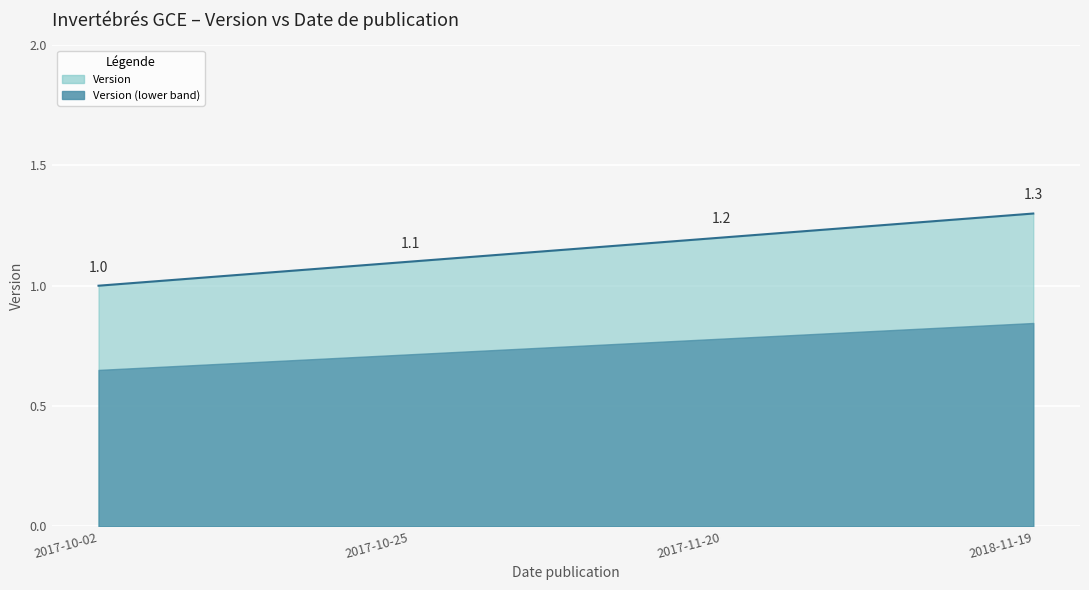

What is the difference between the second highest and second lowest values?

0.1